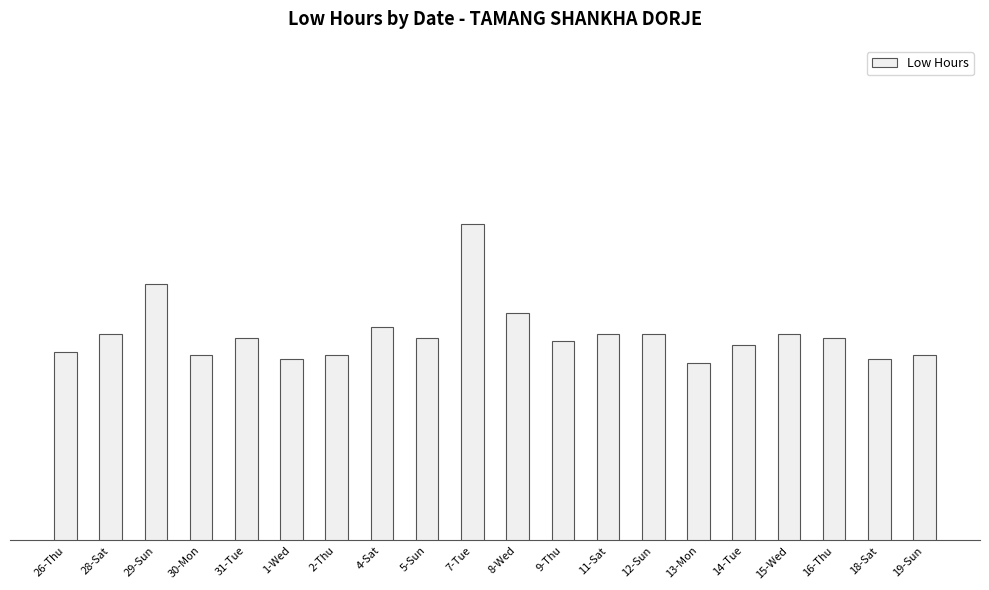

At which label is the value closest to 12?

13-Mon